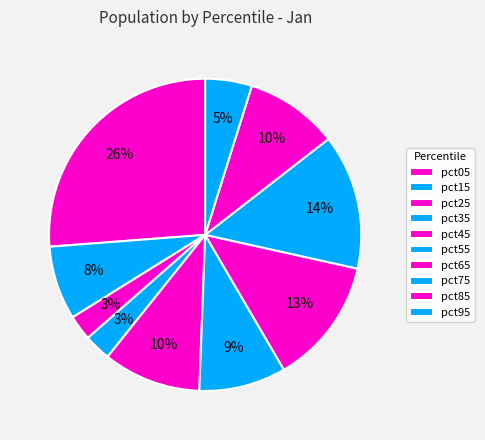

How many segments does this pie chart have?

10